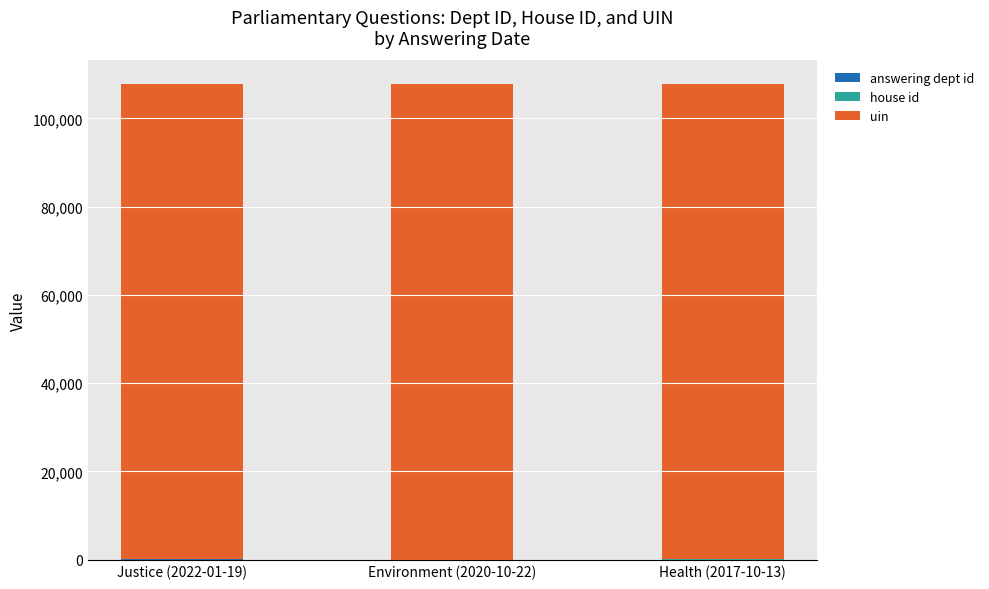

What is the label of the 1st bar from the left?

Justice (2022-01-19)